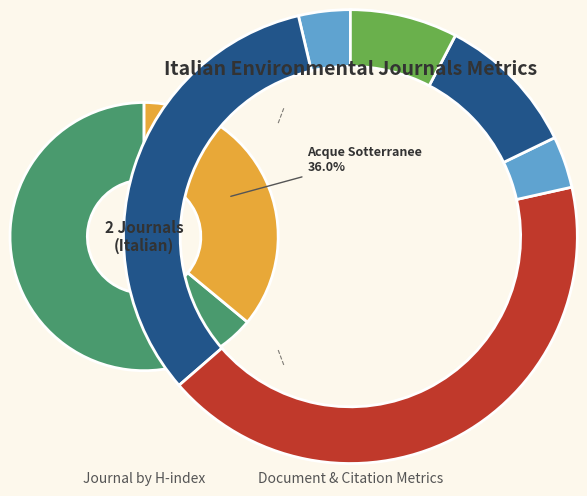

How many segments does this pie chart have?

2